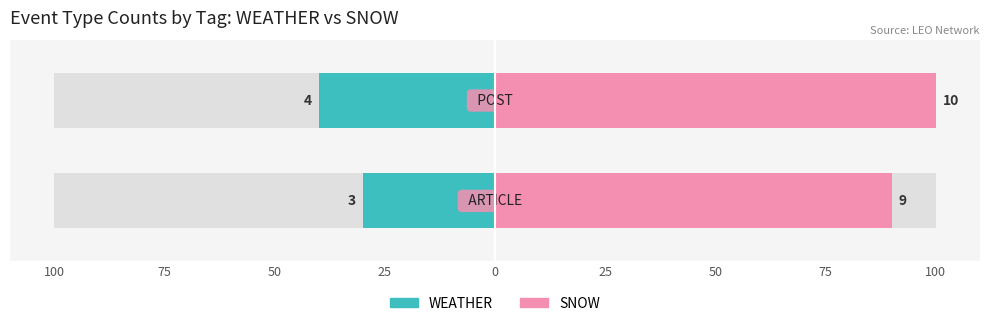

Reading right to left, transcribe all the data shown in this chart.

WEATHER: -40	-30
SNOW: 100	90